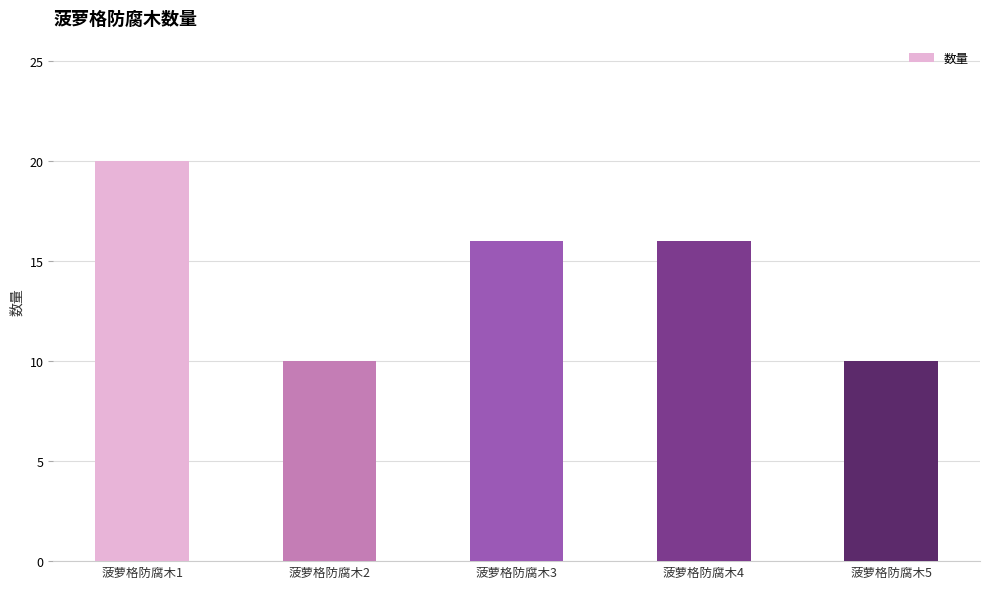

Reading right to left, what are all the values shown in this chart?

10	16	16	10	20